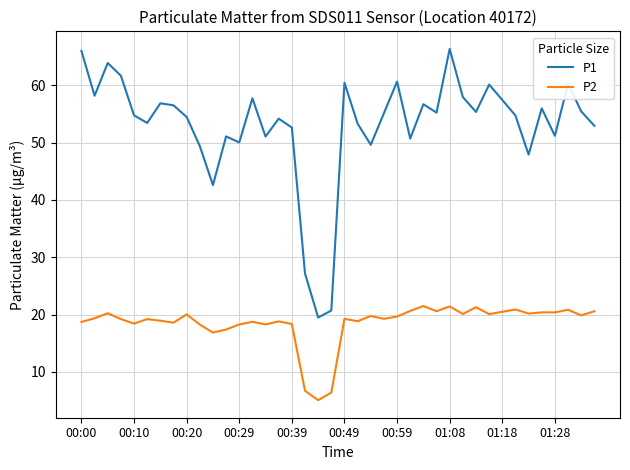

Which series has the largest range (max minus min)?

P1